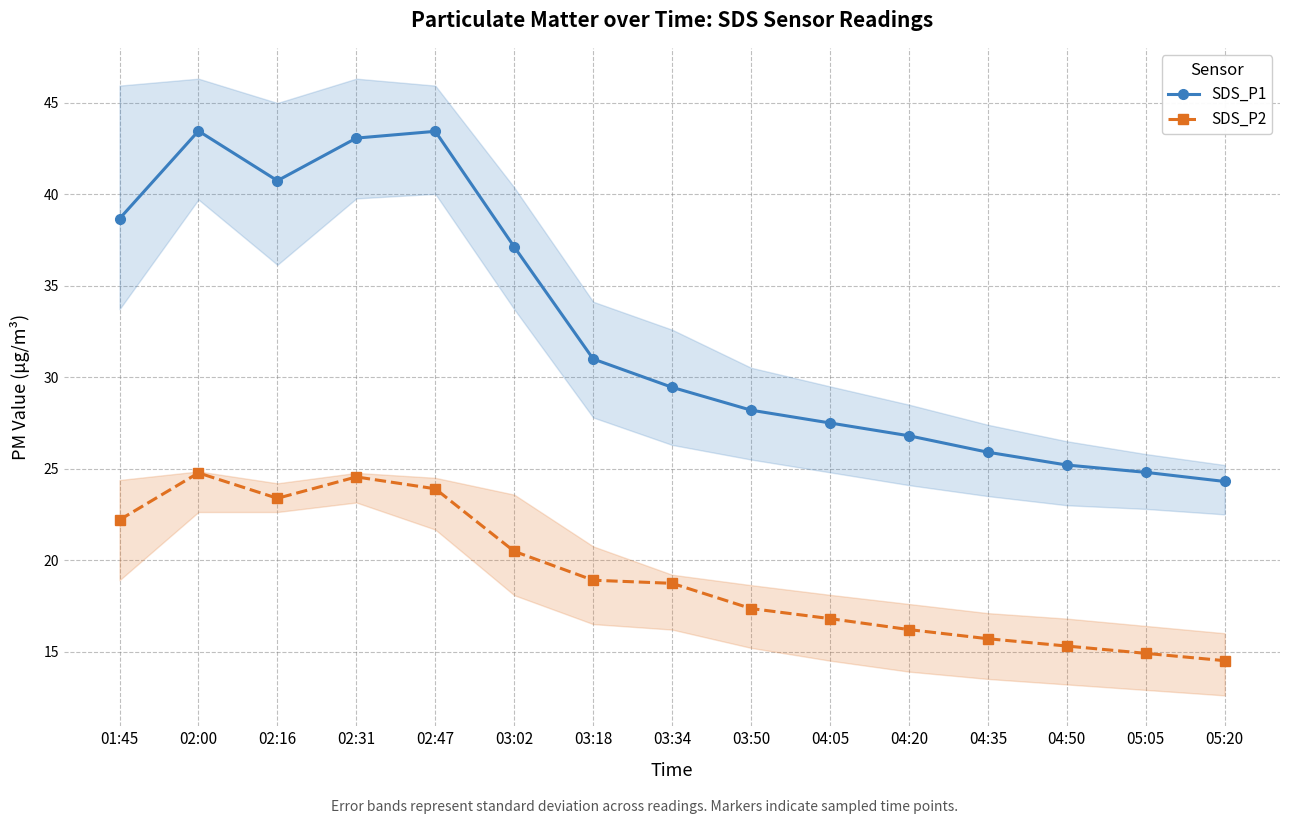

What is the approximate value of SDS_P2 at 03:02?

20.5